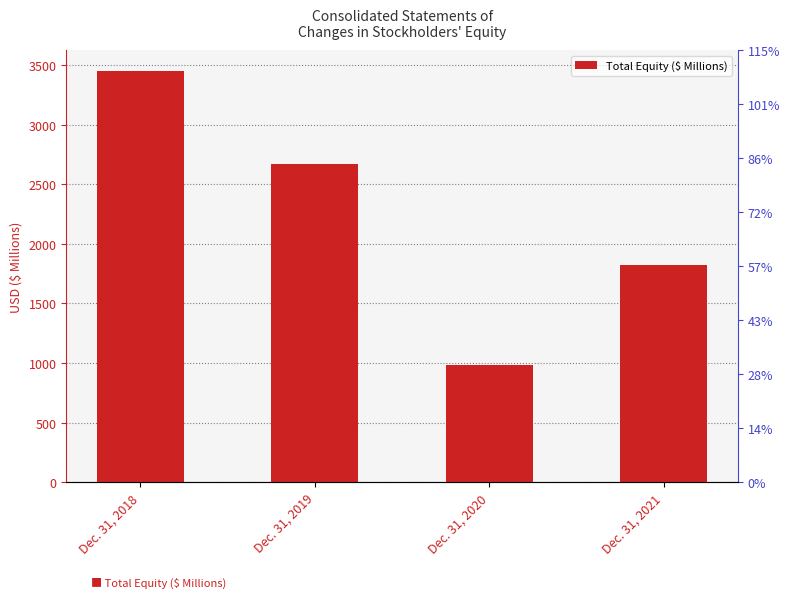

Reading left to right, extract all data points from this chart.

3451.6	2672.5	981.3	1820.8